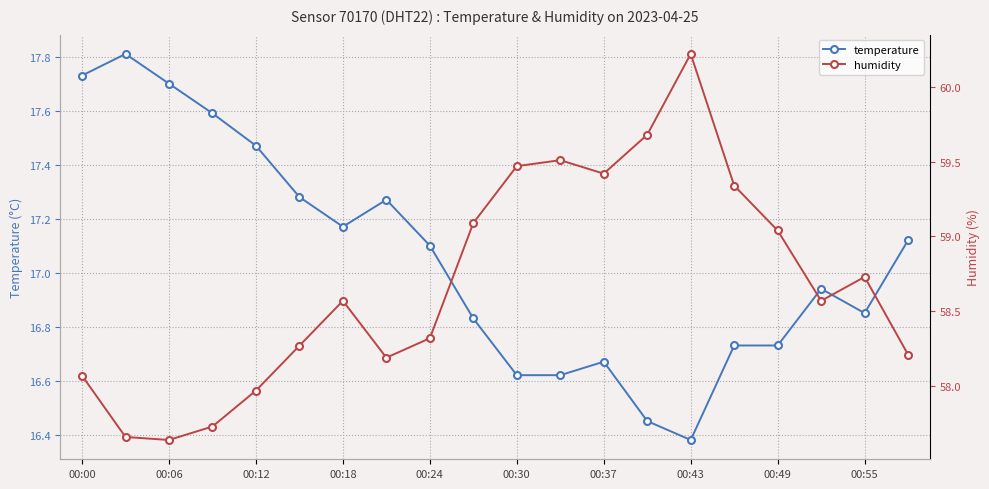

At which category does temperature reach its first local valley?

00:18